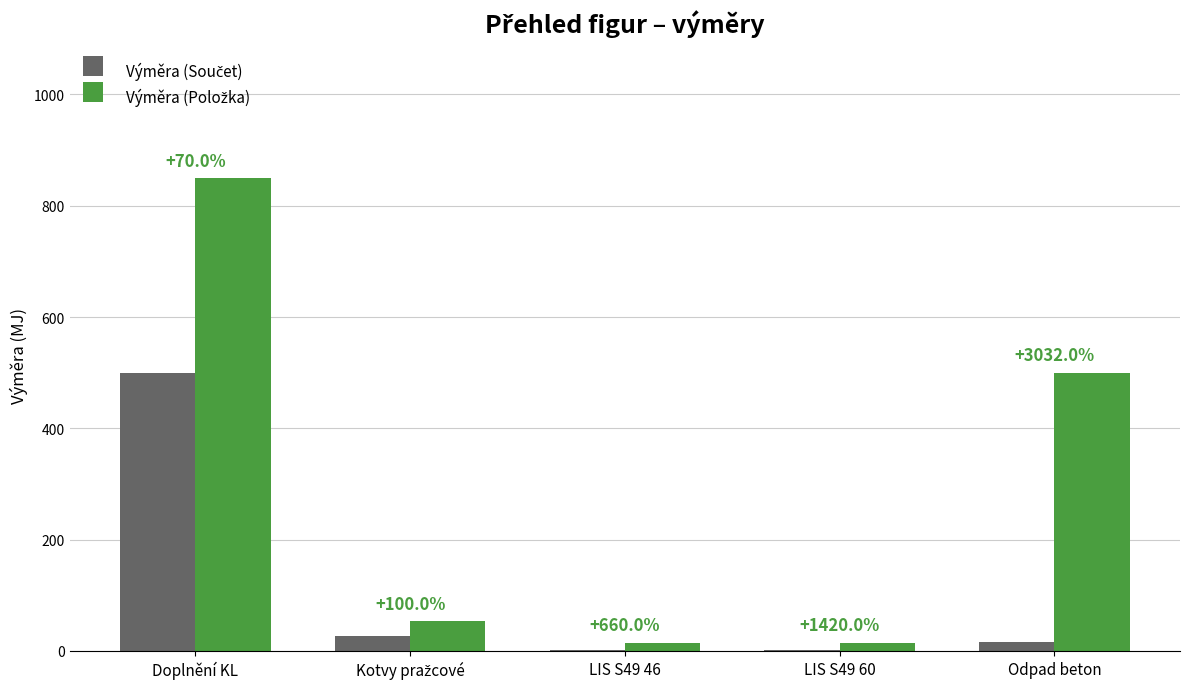

Which series changed the most between Kotvy pražcové and LIS S49 60?

Výměra (Položka)